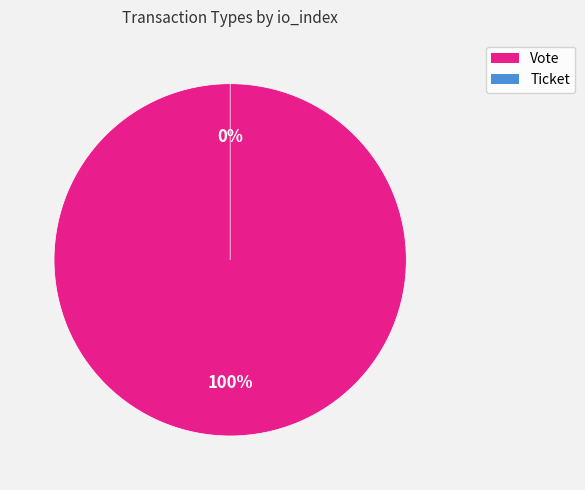

How many slices are in this pie chart?

2